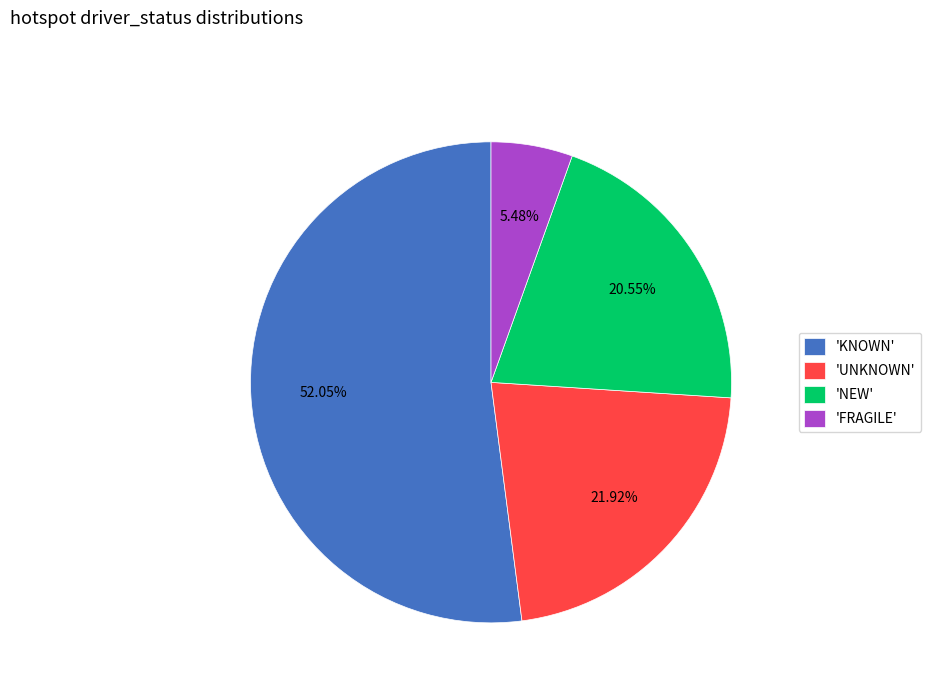

Rank the categories by value from lowest to highest.

'FRAGILE', 'NEW', 'UNKNOWN', 'KNOWN'